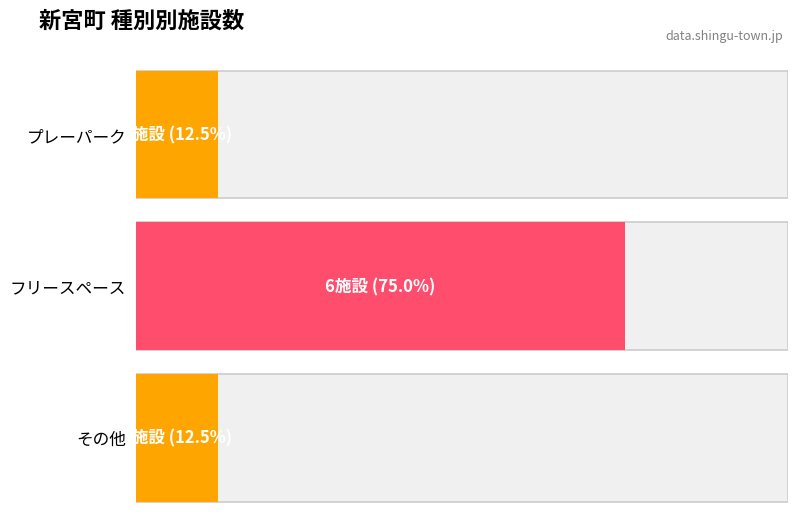

Is it true that the value at プレーパーク is 1?

True